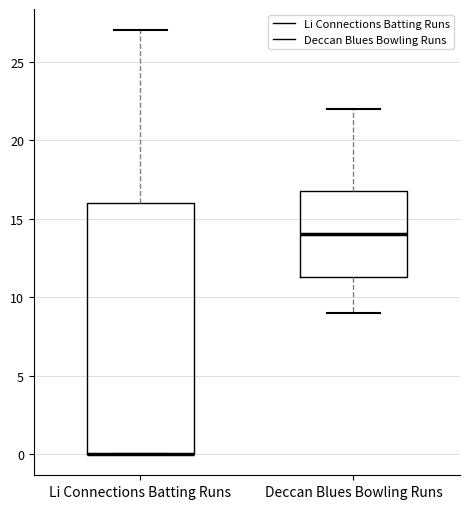

Reading left to right, transcribe this box plot: for each box, give where its median line is, the range the box spans, and where its two whiskers end, as read against the y-axis. The values are not printed on the chart, so give them approximately, as read against the axis.

Li Connections Batting Runs: median 0.0 (drawn on the box's lower edge), box 0.0 to 16.0, whiskers 0.0 to 27.0
Deccan Blues Bowling Runs: median 14.0, box 11.5 to 17.0, whiskers 9.0 to 22.0